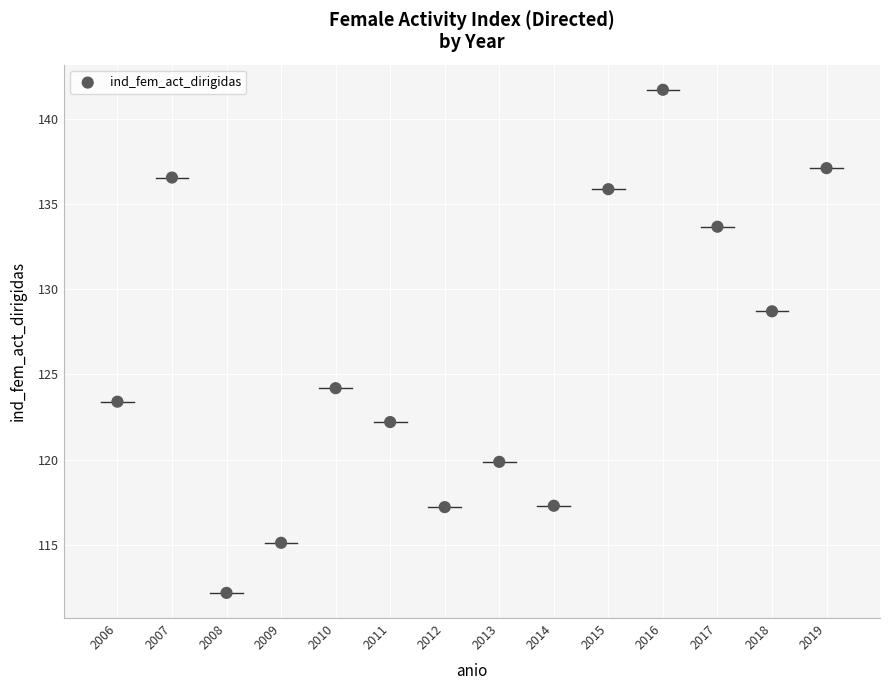

What Y value in the scatter plot is closest to 126?

124.2